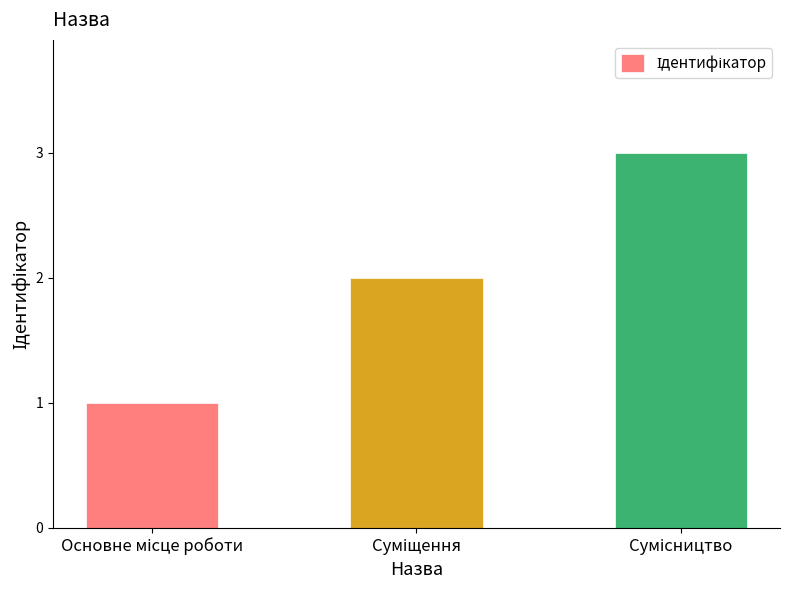

What is the maximum value shown in the chart?

3